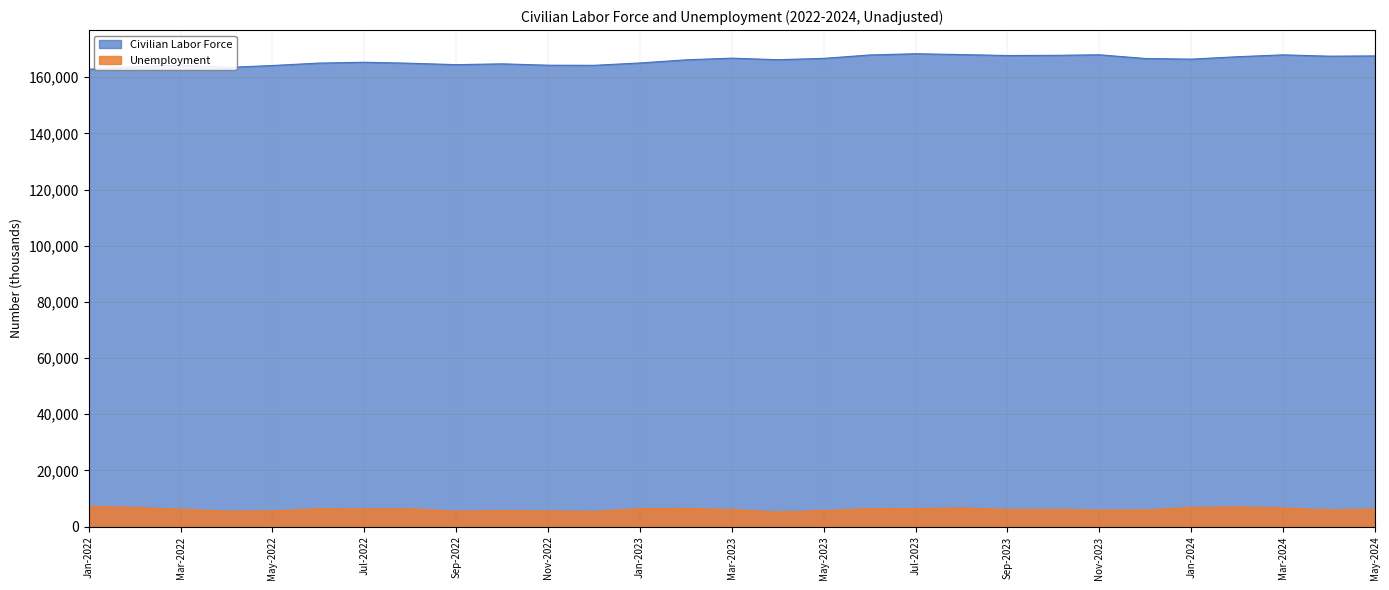

What is the value of the Unemployment point at the 1st from the left?

7207